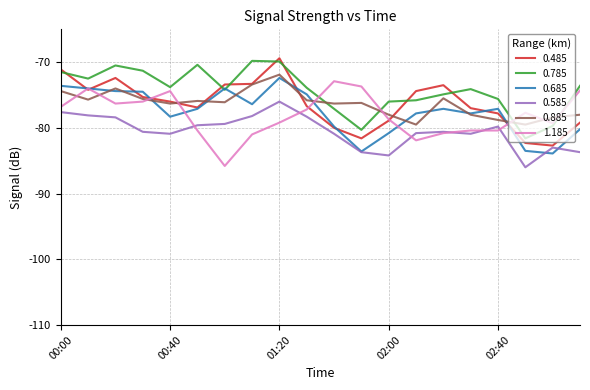

True or false: 1.185 and 0.685 cross at least once.

True